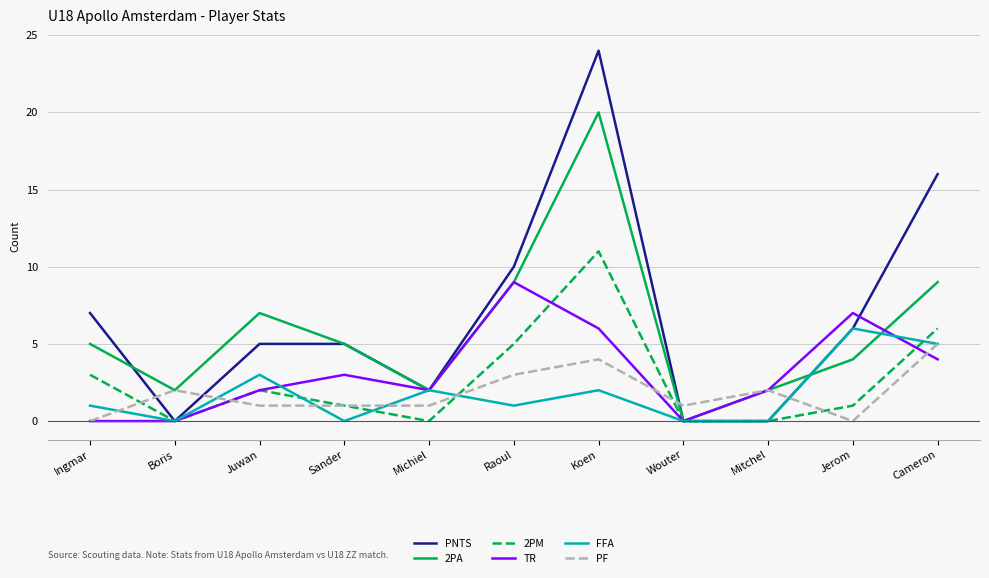

What is the difference between the second highest and second lowest values in the TR series?

7